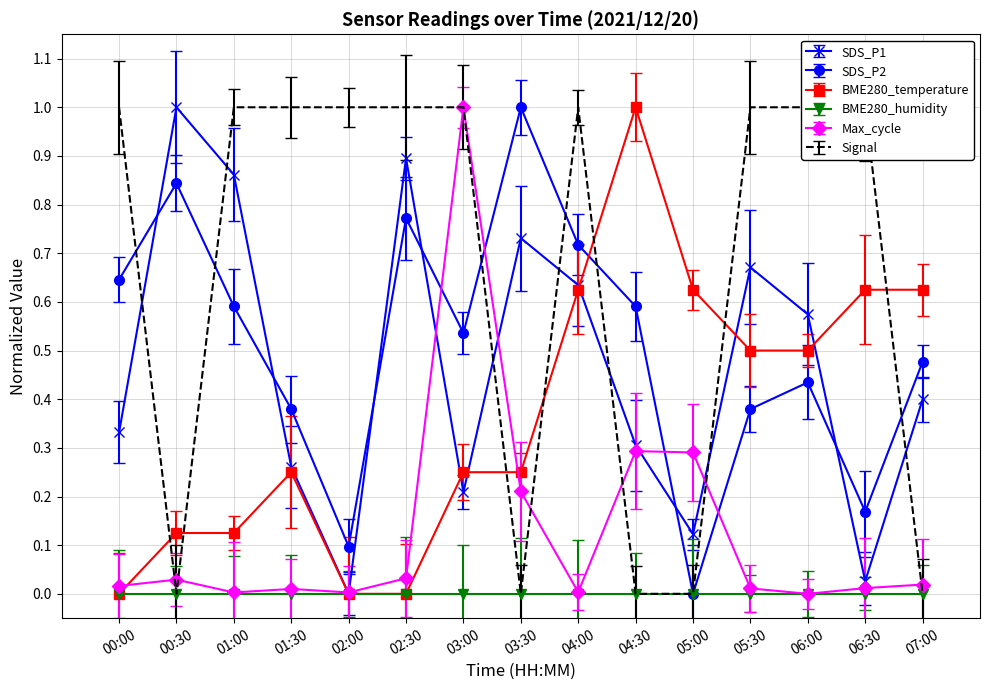

At which category is the sum across all series the highest?

03:00